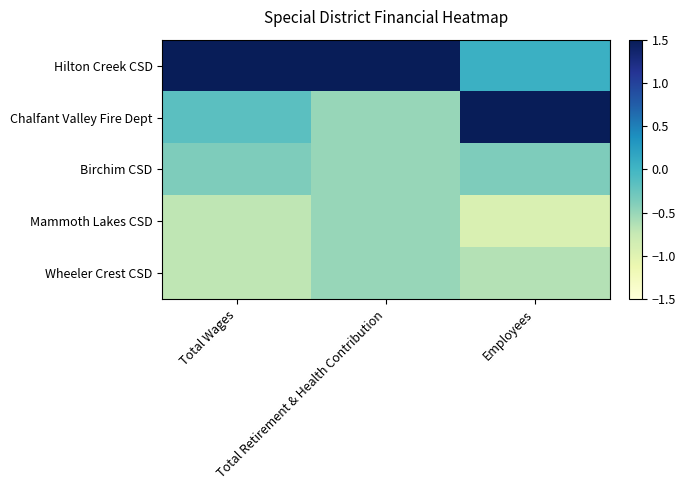

What is the greatest value displayed?

2.0